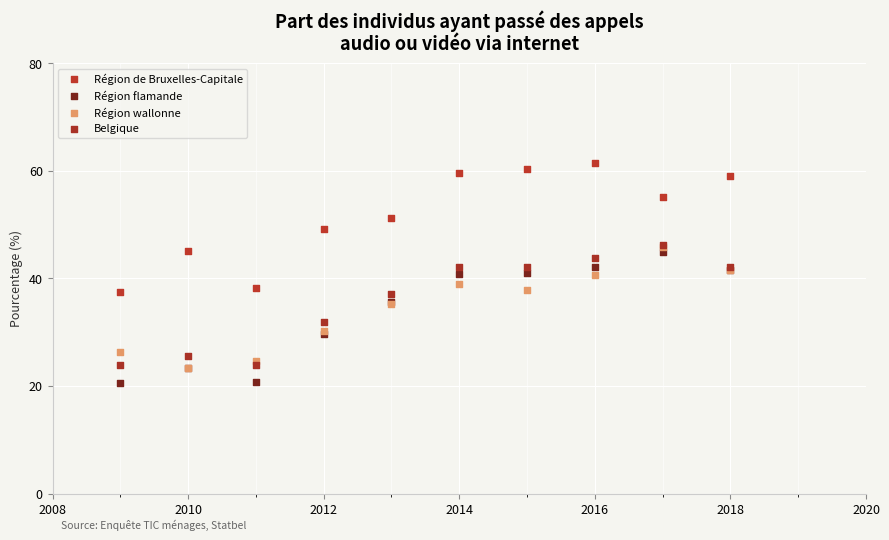

What are all the series names shown in the legend?

Région de Bruxelles-Capitale, Région flamande, Région wallonne, Belgique